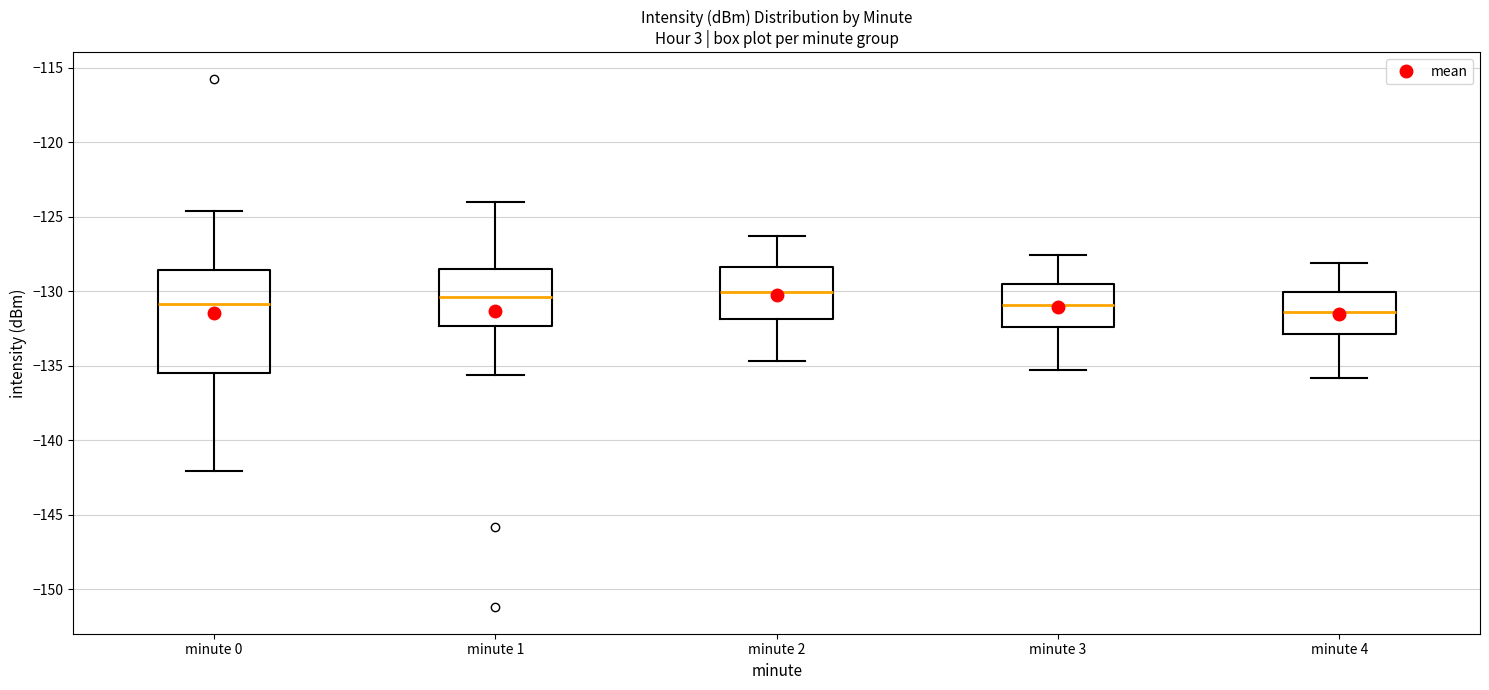

Where does the median line of the box for minute 4 sit on the y-axis? The values are not printed on the chart, so give them approximately, as read against the axis.

-131.5